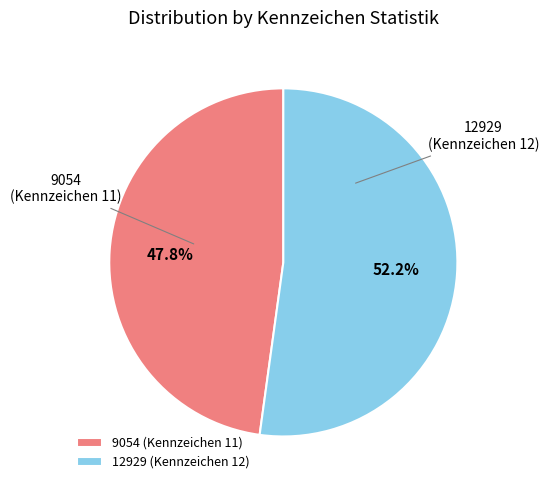

To the nearest percent, what portion does 12929 (Kennzeichen 12) represent?

52%